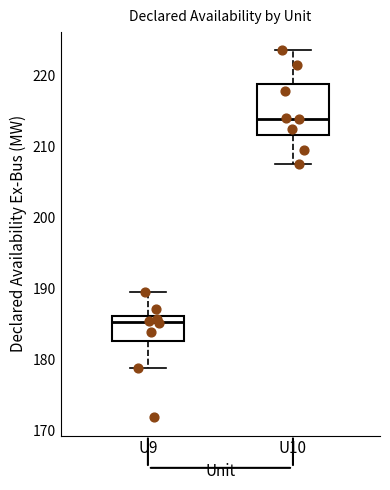

Where does the lower whisker of the box for U9 end on the y-axis? The values are not printed on the chart, so give them approximately, as read against the axis.

179